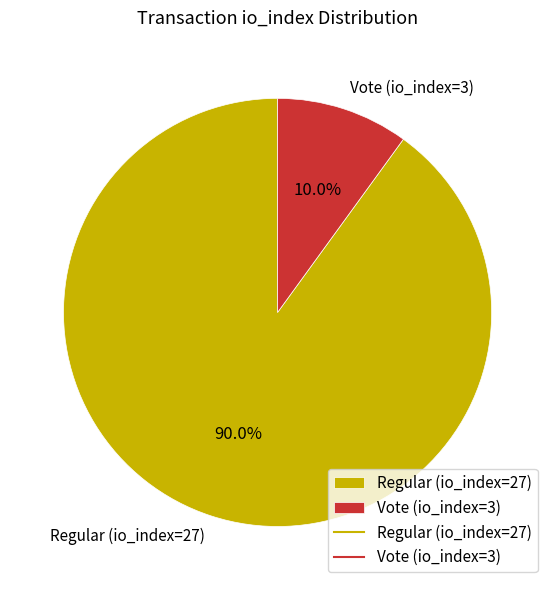

To the nearest percent, what is the difference between the Vote (io_index=3) and Regular (io_index=27) slice percentages?

80%